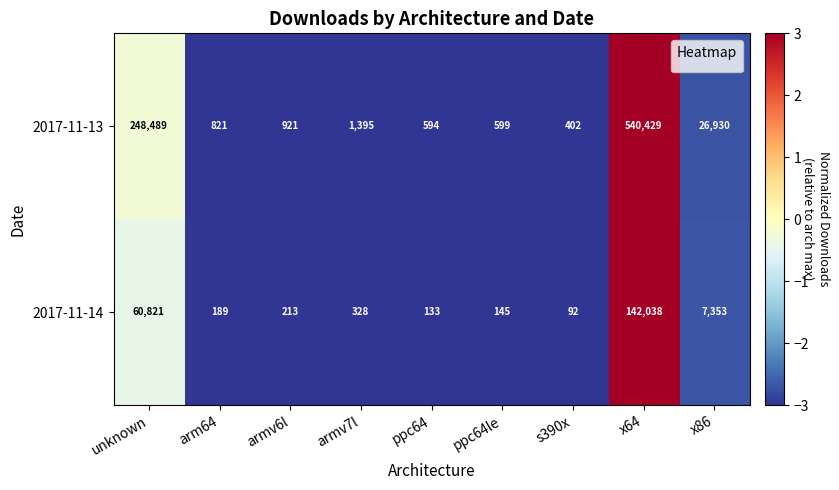

What is the difference between the 2017-11-14 values at armv7l and ppc64?

195